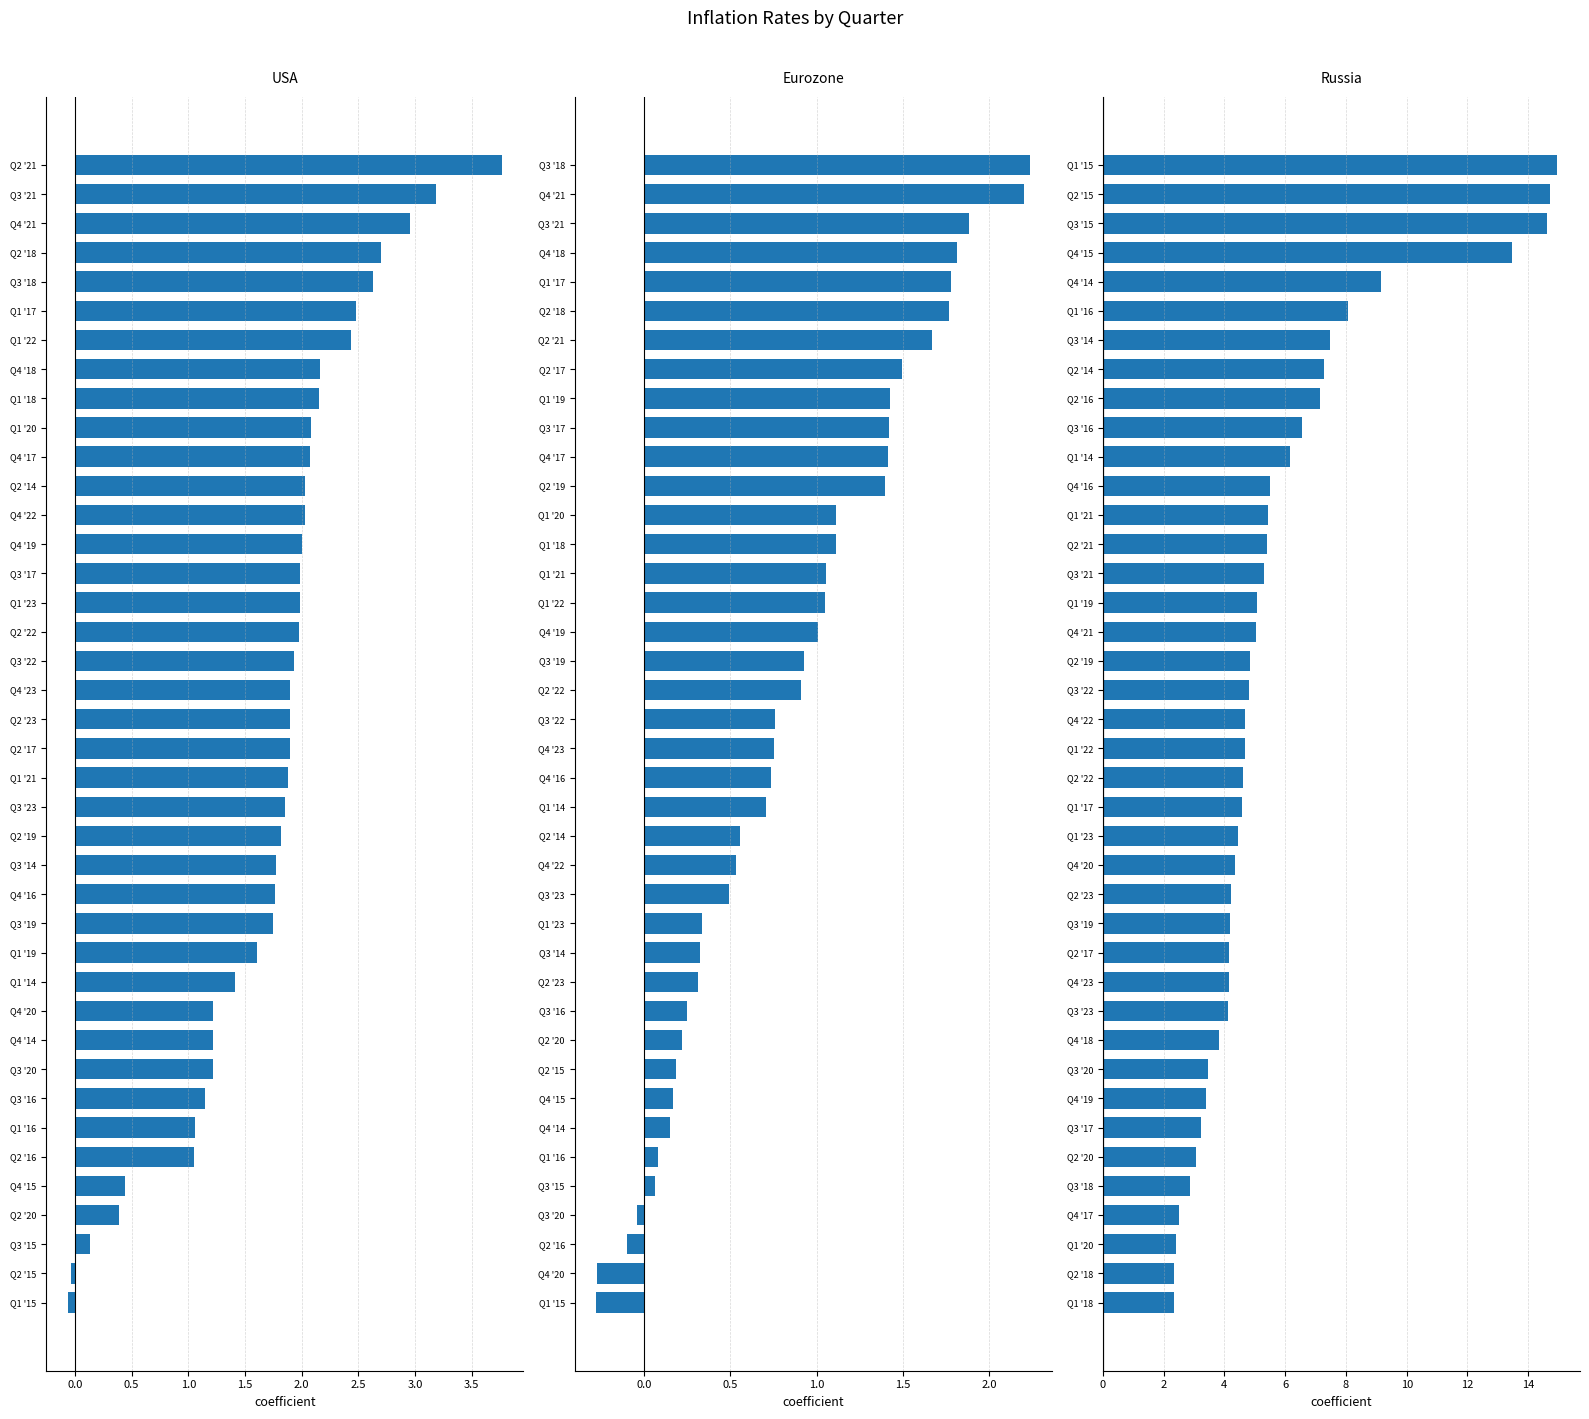

What is the highest value of the Eurozone series?

2.2